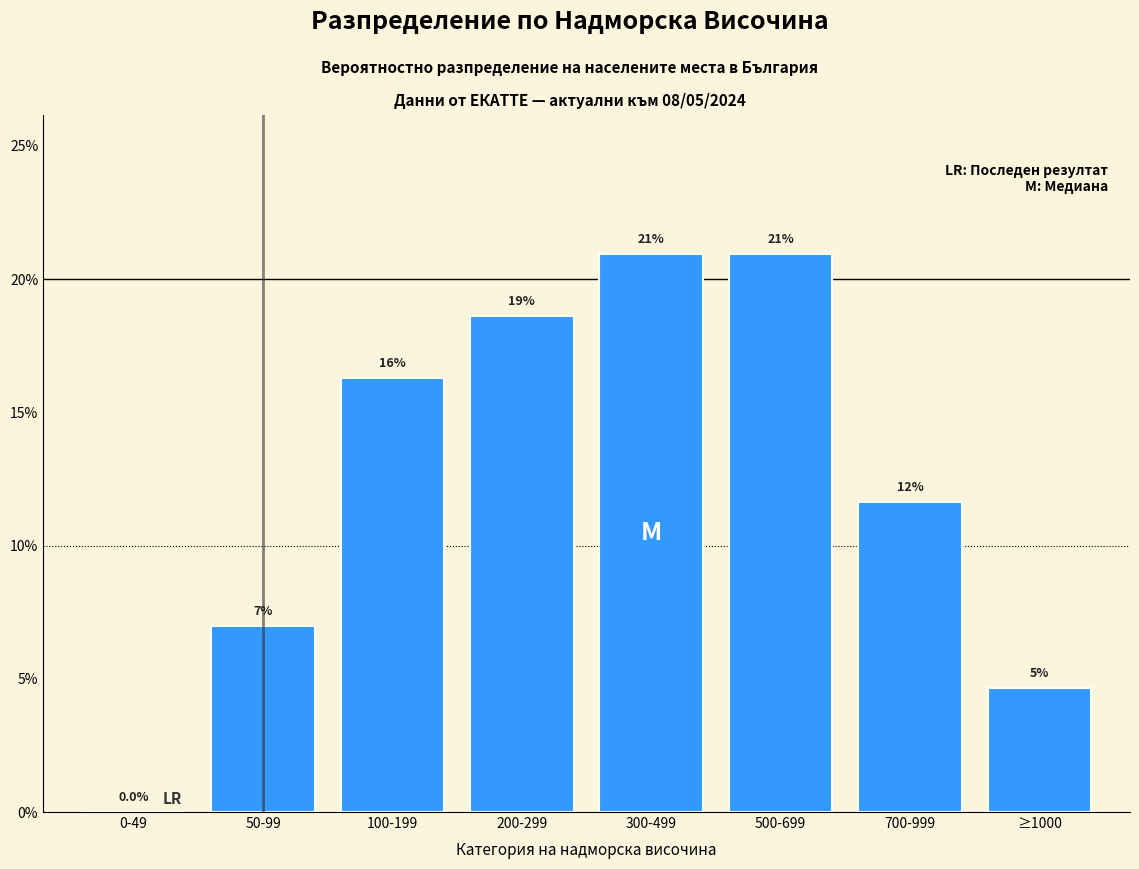

Between 700-999 and ≥1000, which is larger?

700-999